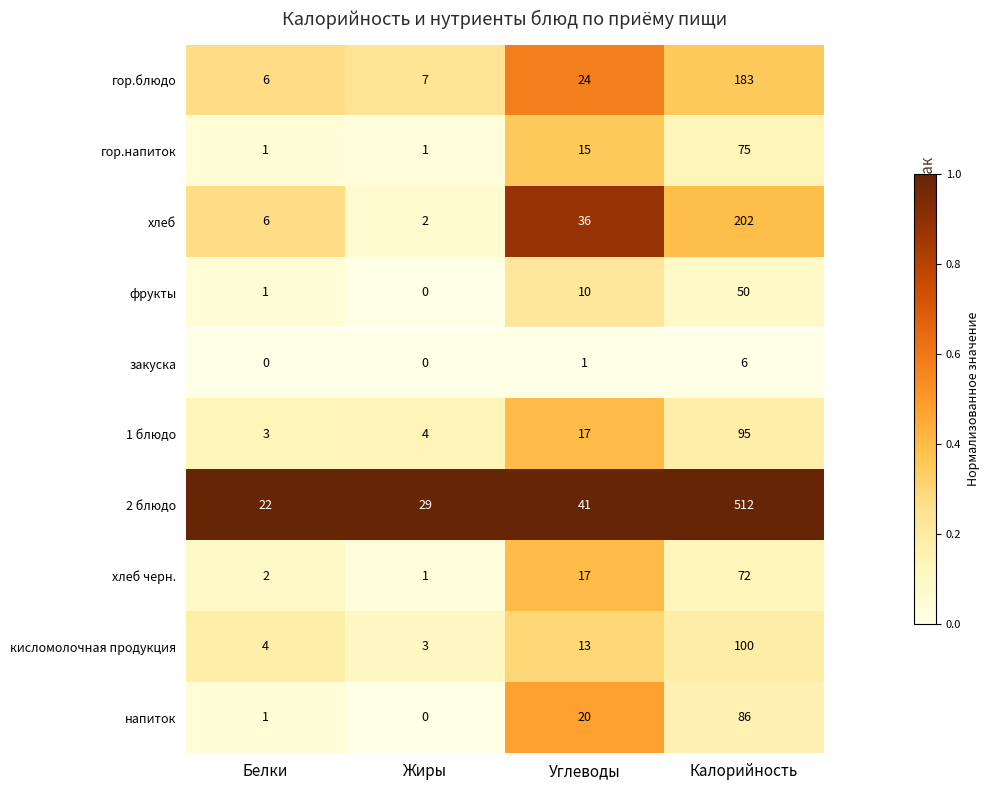

Is it true that кисломолочная продукция equals 13 at Углеводы?

True